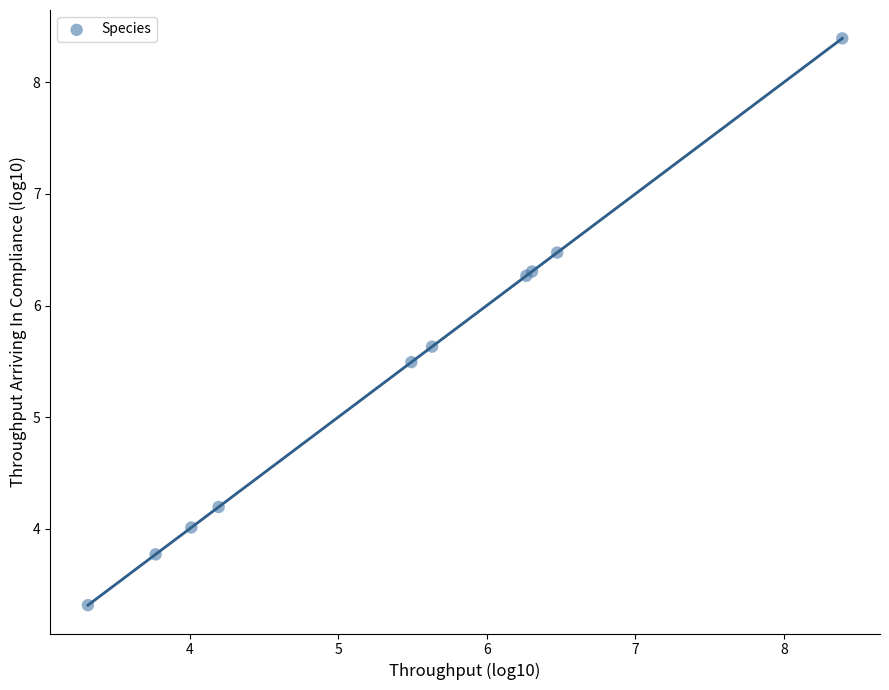

What Y value in the scatter plot is closest to 5?

5.5